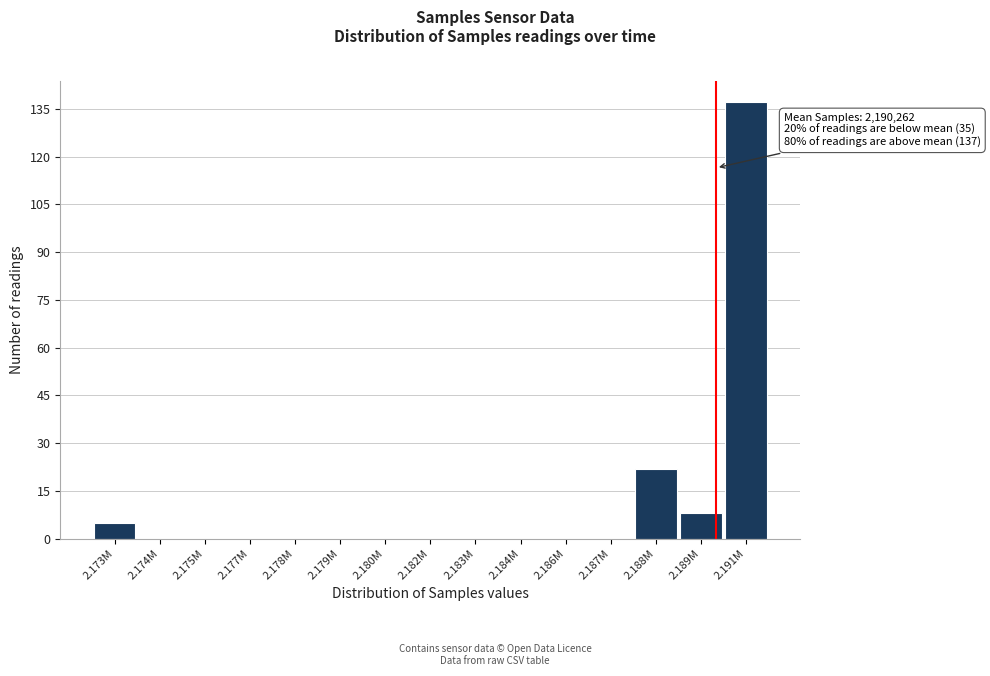

Reading right to left, list all the values displayed in this chart.

2.191M=137	2.189M=8	2.188M=22	2.187M=0	2.186M=0	2.184M=0	2.183M=0	2.182M=0	2.180M=0	2.179M=0	2.178M=0	2.177M=0	2.175M=0	2.174M=0	2.173M=5